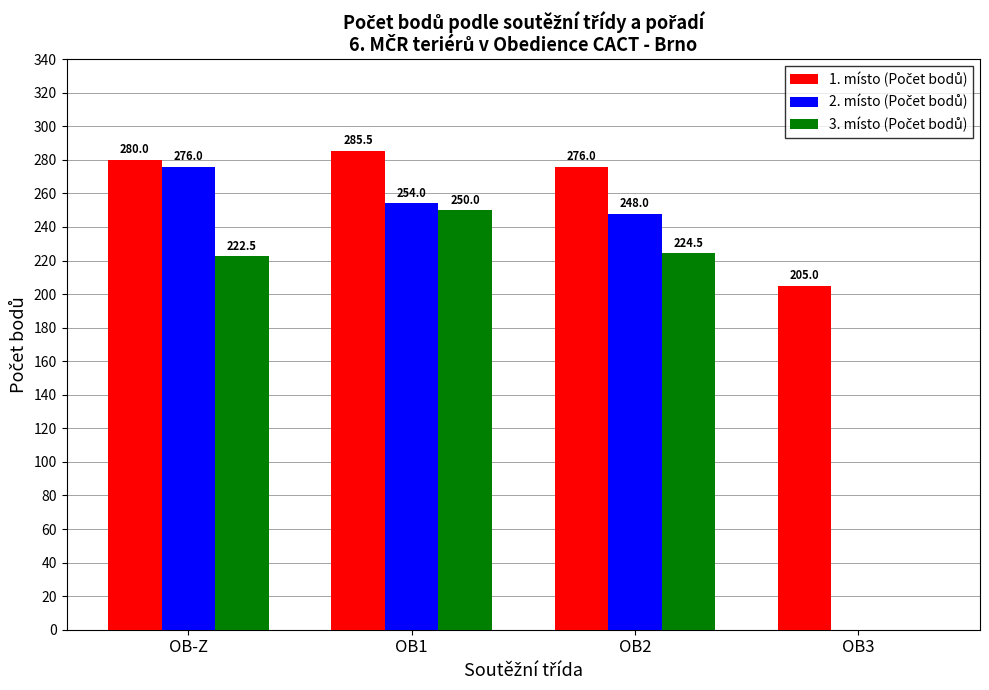

At which category is the sum across all series the highest?

OB1